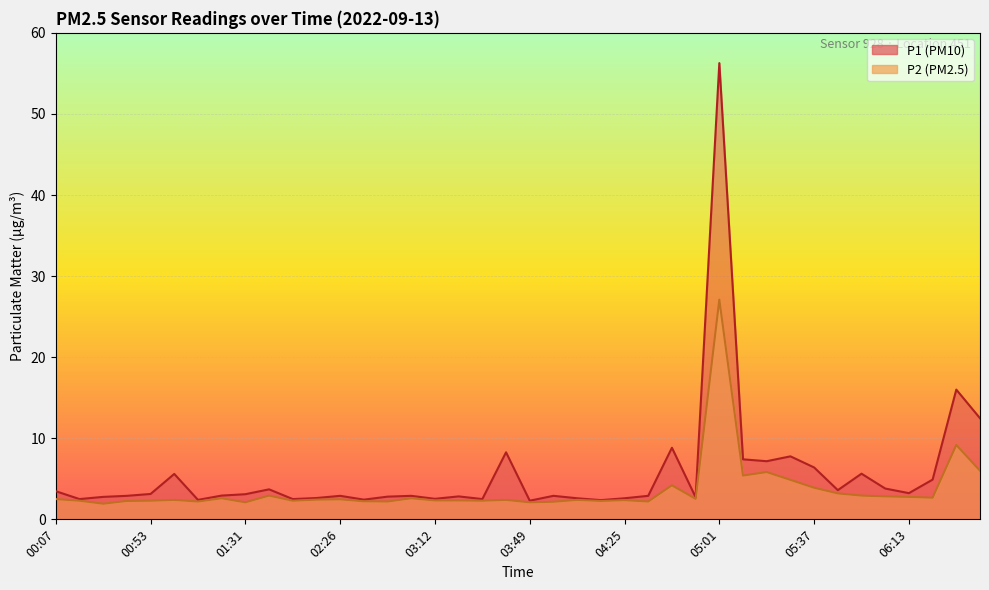

At which category is the sum across all series the highest?

05:01